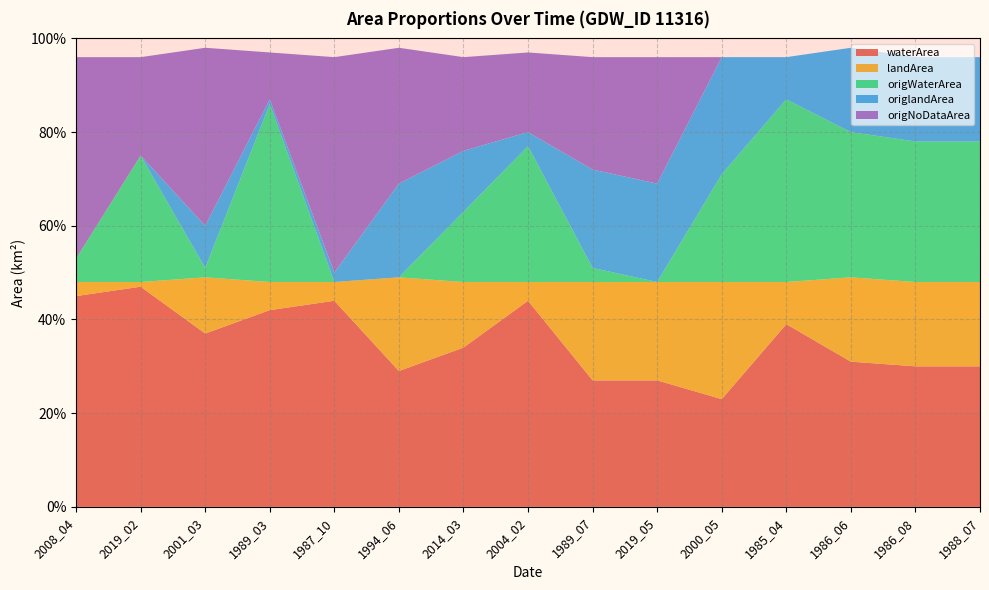

Reading left to right, transcribe all the data shown in this chart.

waterArea: 2008_04=0.5	2019_02=0.5	2001_03=0.4	1989_03=0.4	1987_10=0.4	1994_06=0.3	2014_03=0.3	2004_02=0.4	1989_07=0.3	2019_05=0.3	2000_05=0.2	1985_04=0.4	1986_06=0.3	1986_08=0.3	1988_07=0.3
landArea: 2008_04=0.0	2019_02=0.0	2001_03=0.1	1989_03=0.1	1987_10=0.0	1994_06=0.2	2014_03=0.1	2004_02=0.0	1989_07=0.2	2019_05=0.2	2000_05=0.2	1985_04=0.1	1986_06=0.2	1986_08=0.2	1988_07=0.2
origWaterArea: 2008_04=0.1	2019_02=0.3	2001_03=0.0	1989_03=0.4	1987_10=0.0	1994_06=0.0	2014_03=0.1	2004_02=0.3	1989_07=0.0	2019_05=0.0	2000_05=0.2	1985_04=0.4	1986_06=0.3	1986_08=0.3	1988_07=0.3
origlandArea: 2008_04=0.0	2019_02=0.0	2001_03=0.1	1989_03=0.0	1987_10=0.0	1994_06=0.2	2014_03=0.1	2004_02=0.0	1989_07=0.2	2019_05=0.2	2000_05=0.2	1985_04=0.1	1986_06=0.2	1986_08=0.2	1988_07=0.2
origNoDataArea: 2008_04=0.4	2019_02=0.2	2001_03=0.4	1989_03=0.1	1987_10=0.5	1994_06=0.3	2014_03=0.2	2004_02=0.2	1989_07=0.2	2019_05=0.3	2000_05=0.0	1985_04=0.0	1986_06=0.0	1986_08=0.0	1988_07=0.0